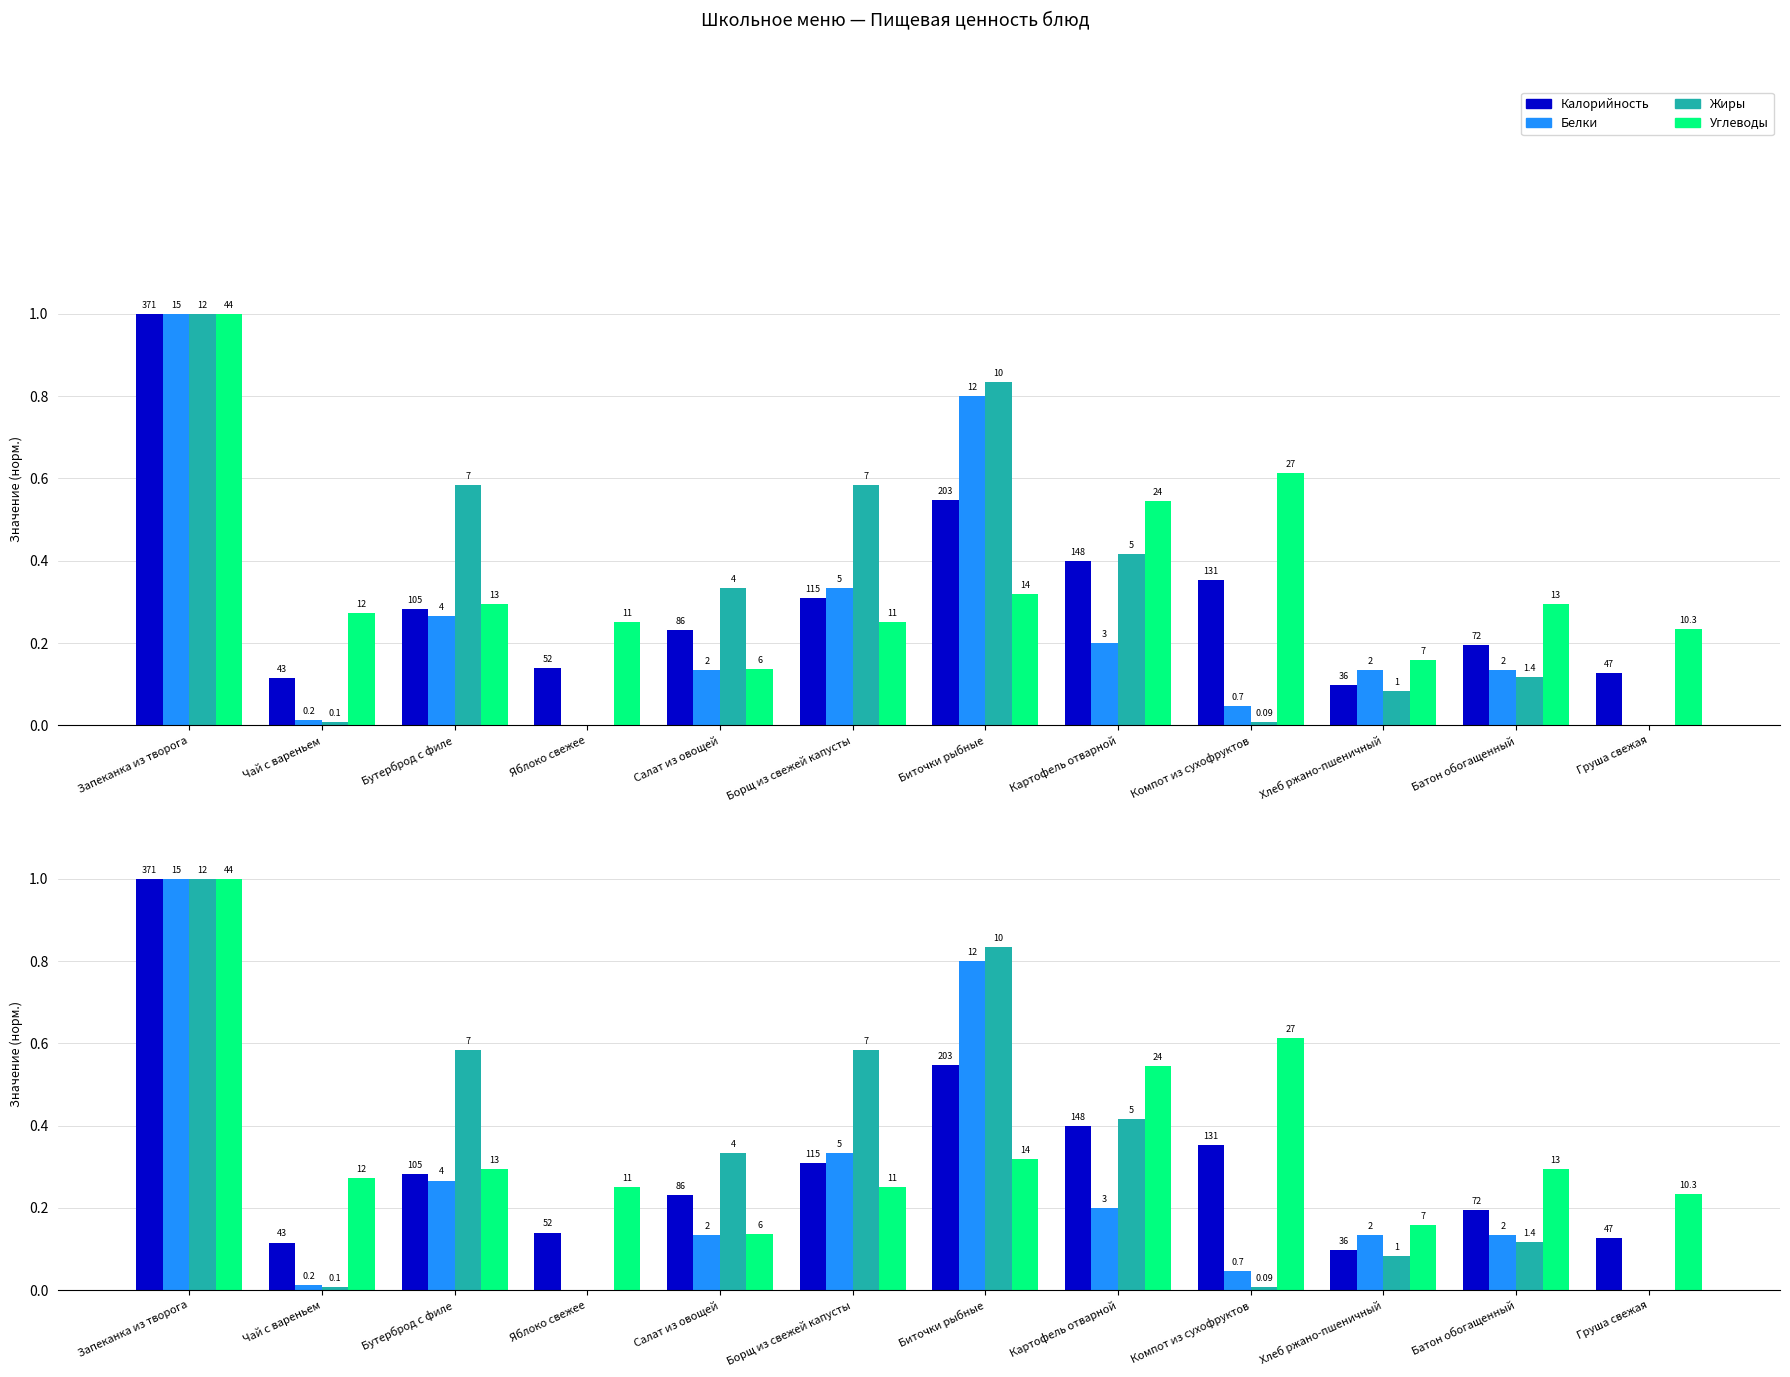

Reading left to right, list all the values displayed in this chart.

Калорийность: Запеканка из творога=1.0	Чай с вареньем=0.1	Бутерброд с филе=0.3	Яблоко свежее=0.1	Салат из овощей=0.2	Борщ из свежей капусты=0.3	Биточки рыбные=0.5	Картофель отварной=0.4	Компот из сухофруктов=0.4	Хлеб ржано-пшеничный=0.1	Батон обогащенный=0.2	Груша свежая=0.1
Белки: Запеканка из творога=1.0	Чай с вареньем=0.0	Бутерброд с филе=0.3	Яблоко свежее=0.0	Салат из овощей=0.1	Борщ из свежей капусты=0.3	Биточки рыбные=0.8	Картофель отварной=0.2	Компот из сухофруктов=0.0	Хлеб ржано-пшеничный=0.1	Батон обогащенный=0.1	Груша свежая=0.0
Жиры: Запеканка из творога=1.0	Чай с вареньем=0.0	Бутерброд с филе=0.6	Яблоко свежее=0.0	Салат из овощей=0.3	Борщ из свежей капусты=0.6	Биточки рыбные=0.8	Картофель отварной=0.4	Компот из сухофруктов=0.0	Хлеб ржано-пшеничный=0.1	Батон обогащенный=0.1	Груша свежая=0.0
Углеводы: Запеканка из творога=1.0	Чай с вареньем=0.3	Бутерброд с филе=0.3	Яблоко свежее=0.2	Салат из овощей=0.1	Борщ из свежей капусты=0.2	Биточки рыбные=0.3	Картофель отварной=0.5	Компот из сухофруктов=0.6	Хлеб ржано-пшеничный=0.2	Батон обогащенный=0.3	Груша свежая=0.2